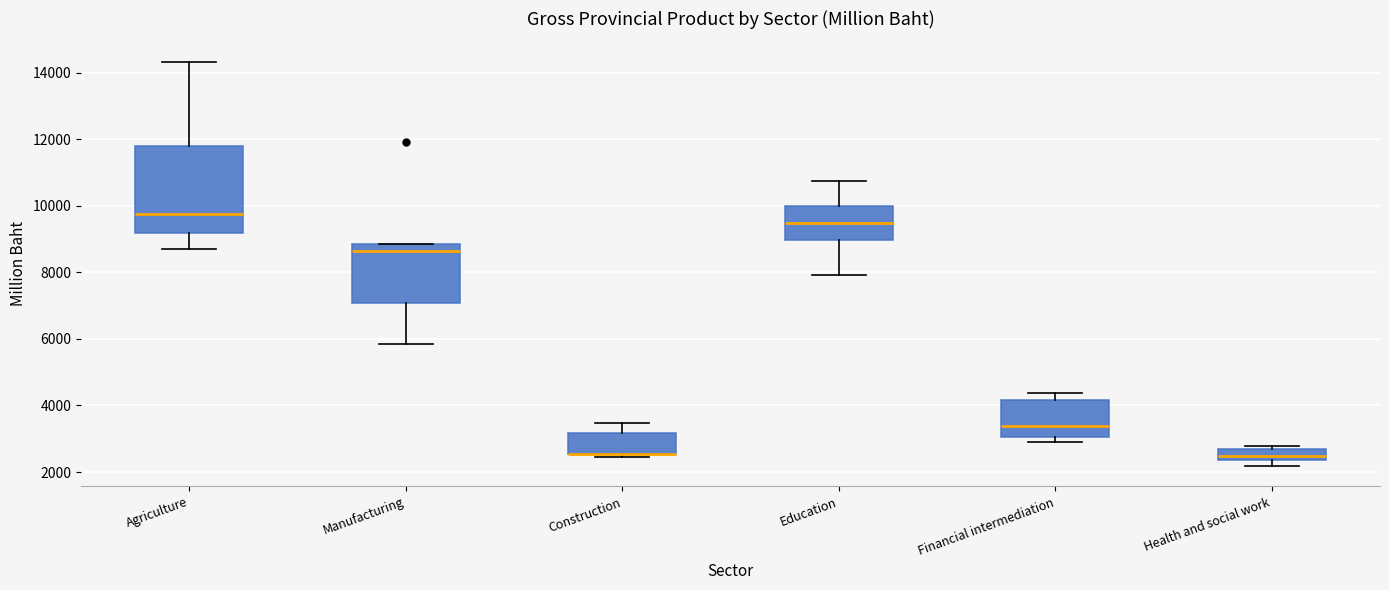

Reading left to right, read every box against the y-axis: the position of its median line, the range the box covers, and the ends of its whiskers. The values are not printed on the chart, so give them approximately, as read against the axis.

Agriculture: median 9800, box 9200 to 11800, whiskers 8600 to 14400
Manufacturing: median 8600, box 7000 to 8800, whiskers 5800 to 8800
Construction: median 2600 (drawn on the box's lower edge), box 2600 to 3200, whiskers 2400 to 3400
Education: median 9400, box 9000 to 10000, whiskers 8000 to 10800
Financial intermediation: median 3400, box 3000 to 4200, whiskers 3000 (just below the box's lower edge) to 4400
Health and social work: median 2400 (just above the box's lower edge), box 2400 to 2600, whiskers 2200 to 2800